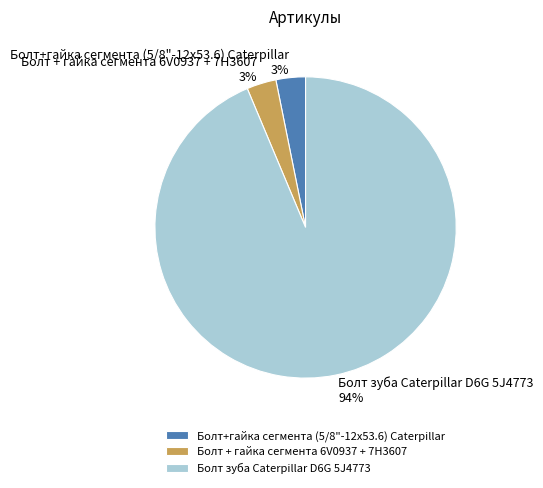

The Болт + гайка сегмента 6V0937 + 7H3607 slice represents 3% of the pie. True or false?

True